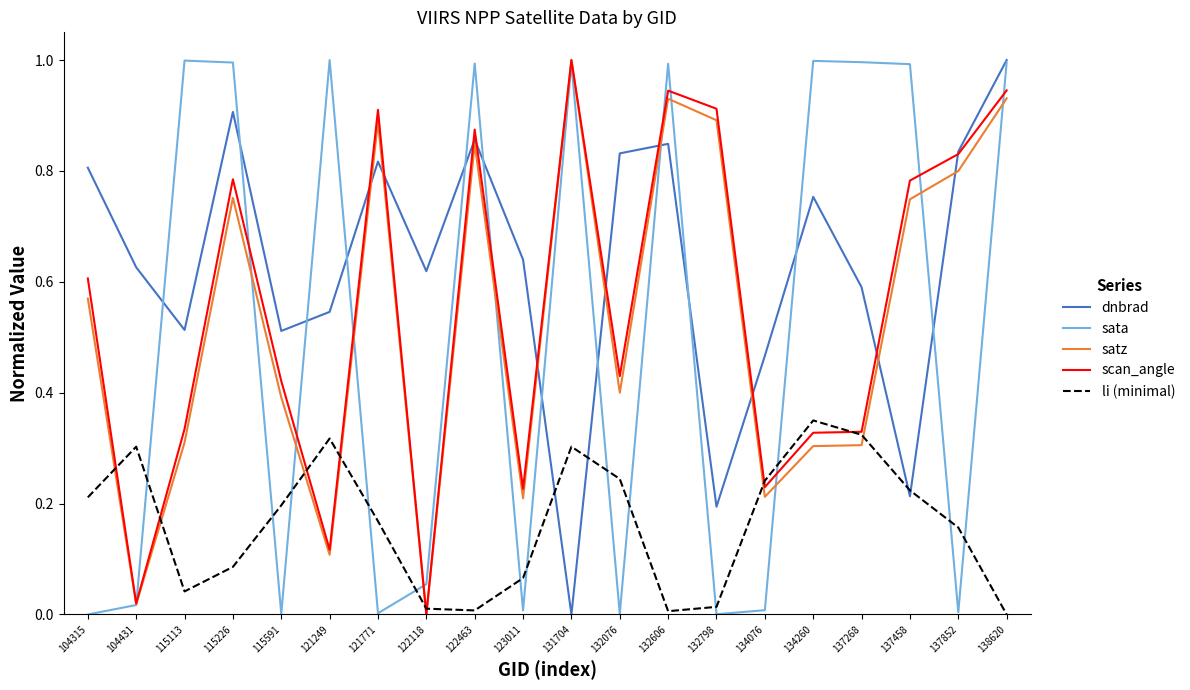

Which series has the largest total across all categories?

dnbrad